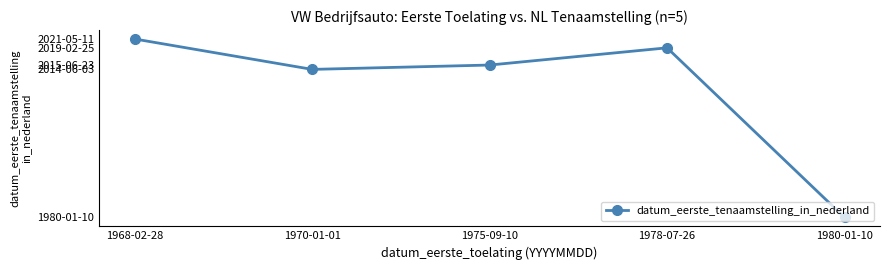

Where is the first local minimum?

1970-01-01